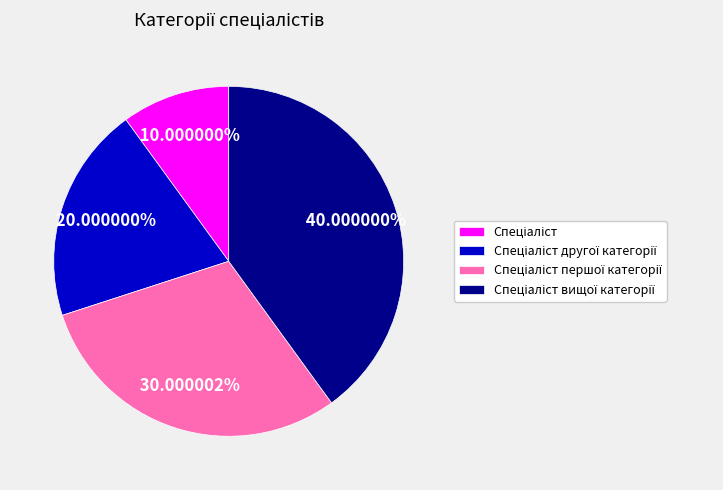

Does any single category account for the majority?

No